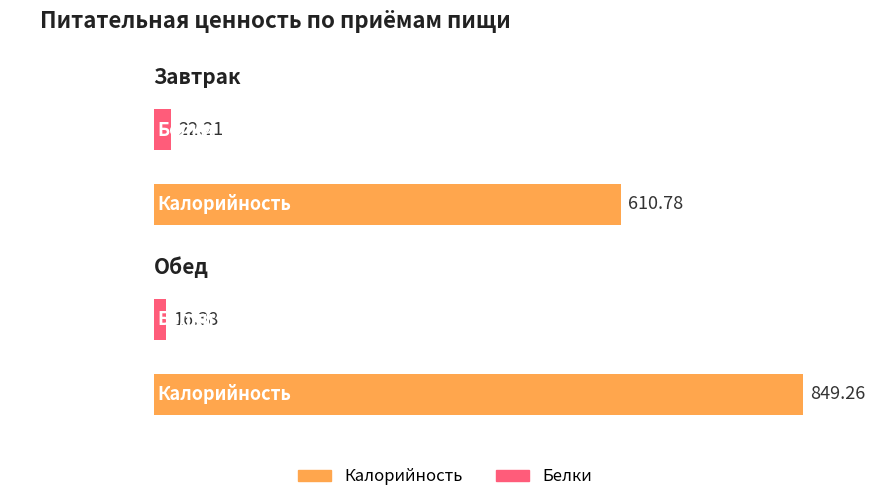

What is the spread (max minus min) of values at Завтрак?

588.6